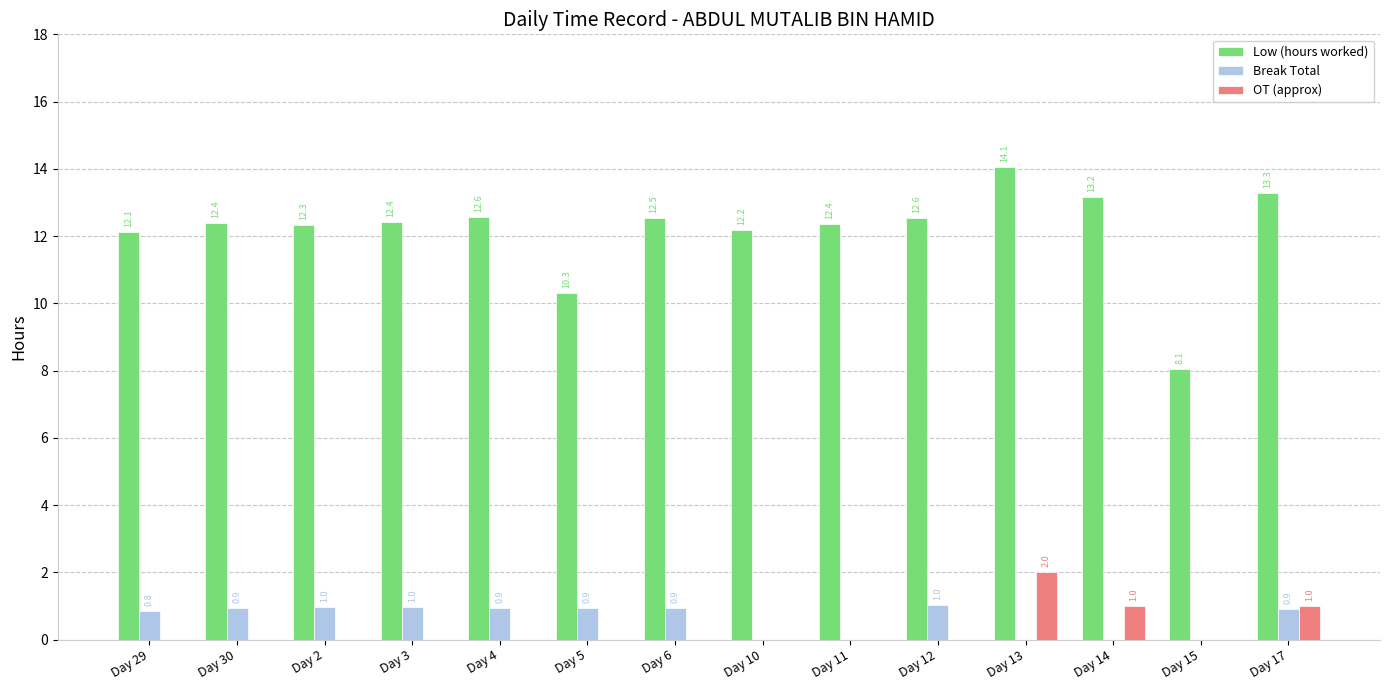

Between Day 10 and Day 11, which series saw the biggest shift?

Low (hours worked)